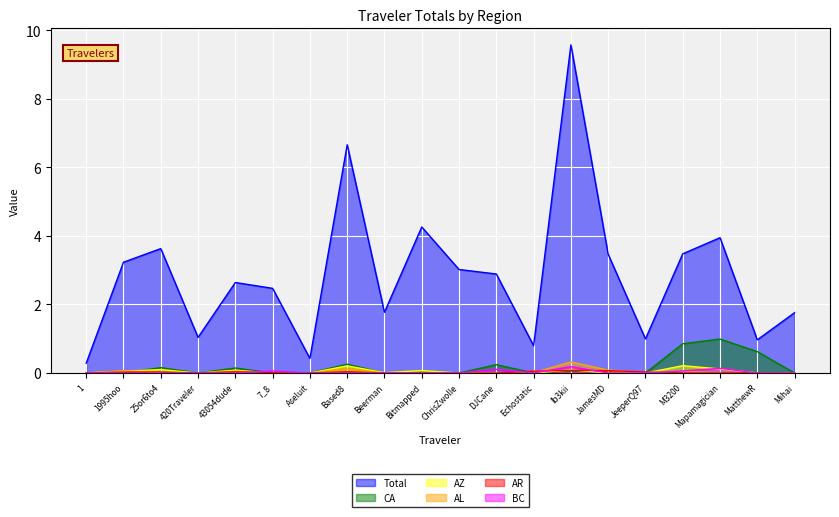

The AL series shows 0.0 at 25or6to4. True or false?

True